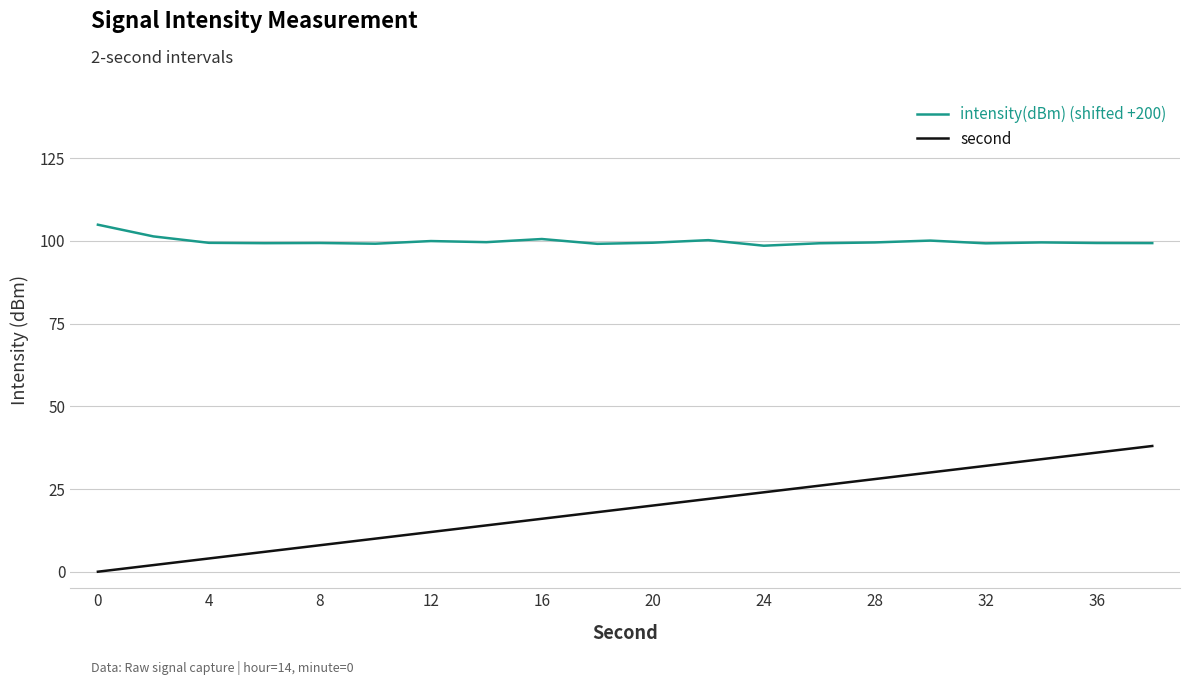

Which series has the largest range (max minus min)?

second